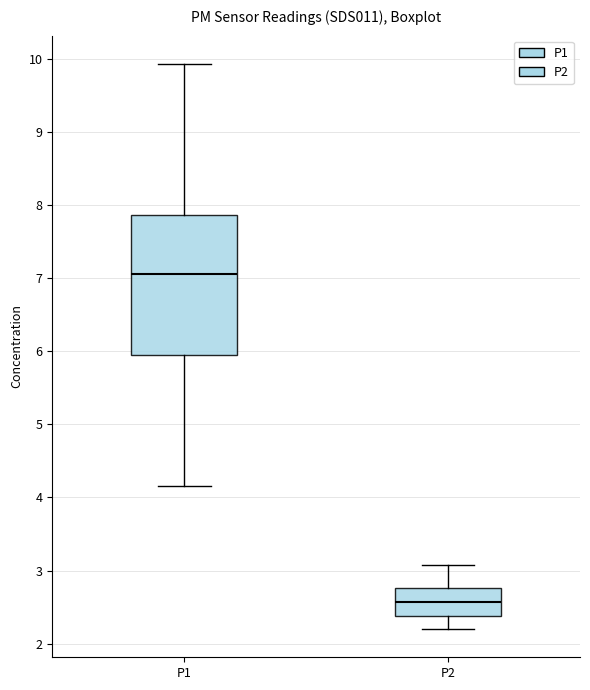

Reading left to right, read every box against the y-axis: the position of its median line, the range the box covers, and the ends of its whiskers. The values are not printed on the chart, so give them approximately, as read against the axis.

P1: median 7.1, box 5.9 to 7.9, whiskers 4.2 to 9.9
P2: median 2.6, box 2.4 to 2.8, whiskers 2.2 to 3.1